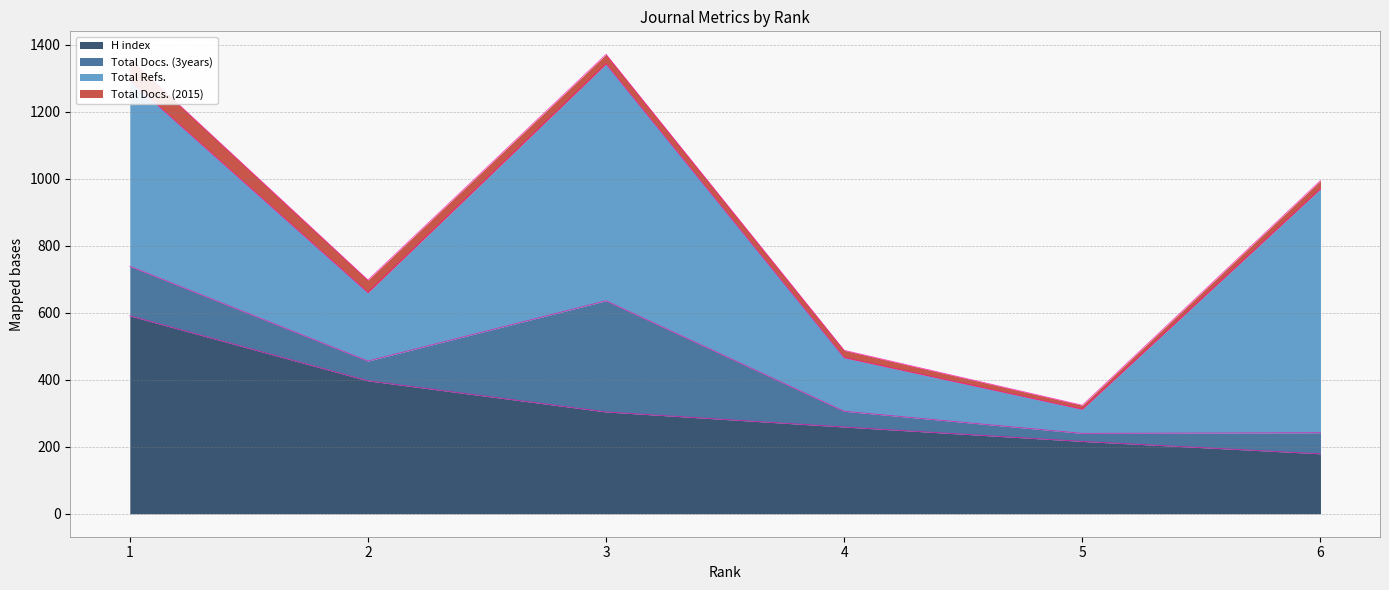

Which series has the widest spread of values?

Total Refs.